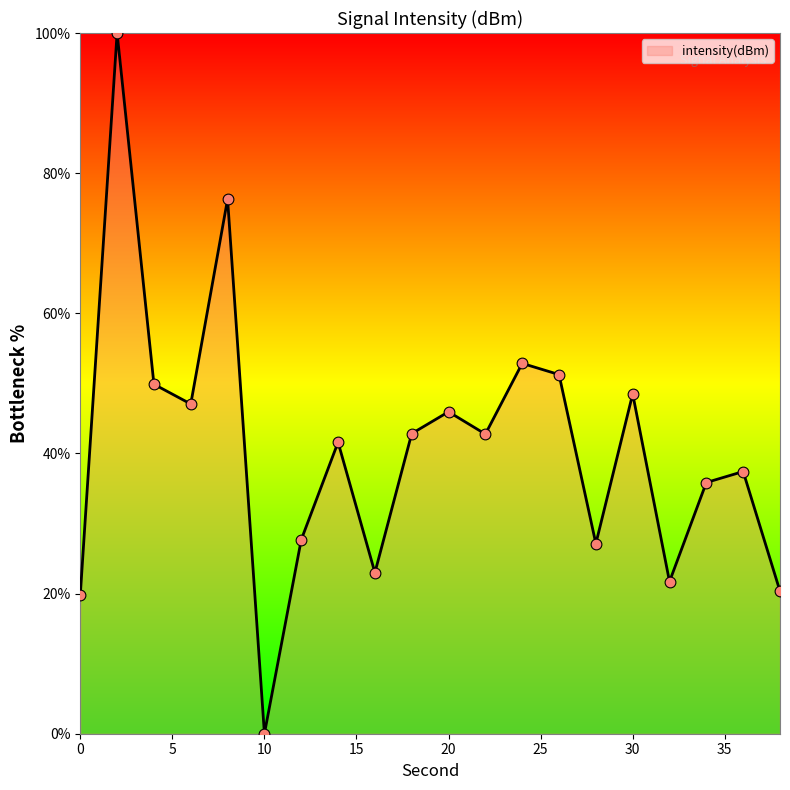

What is the maximum value shown in the chart?

100.0